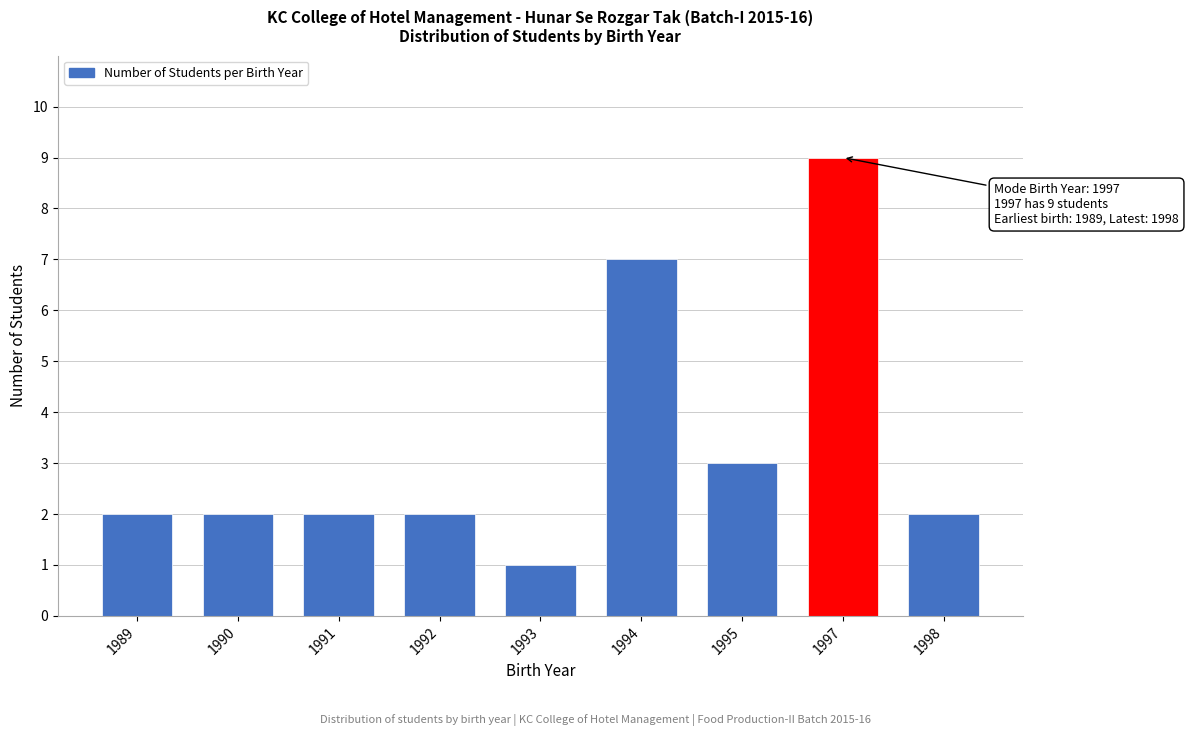

Reading right to left, list all the values displayed in this chart.

1998=2	1997=9	1995=3	1994=7	1993=1	1992=2	1991=2	1990=2	1989=2